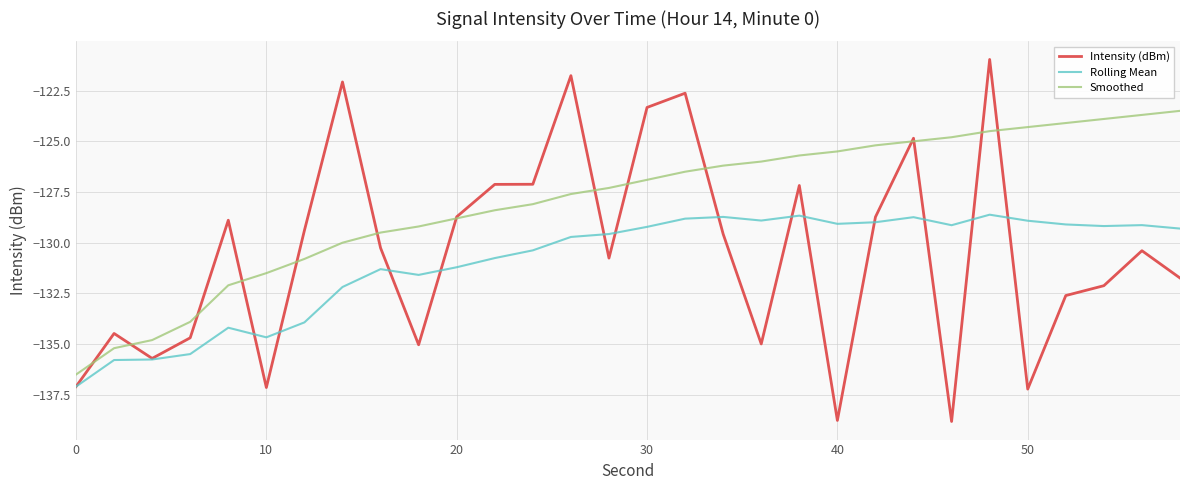

What is the highest value of the Smoothed series?

-123.5